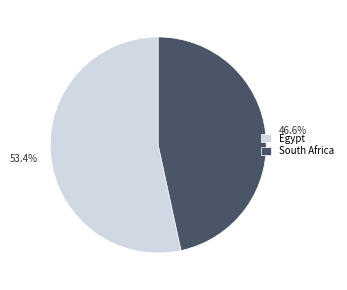

What percentage is the Egypt slice, to the nearest percent?

53%